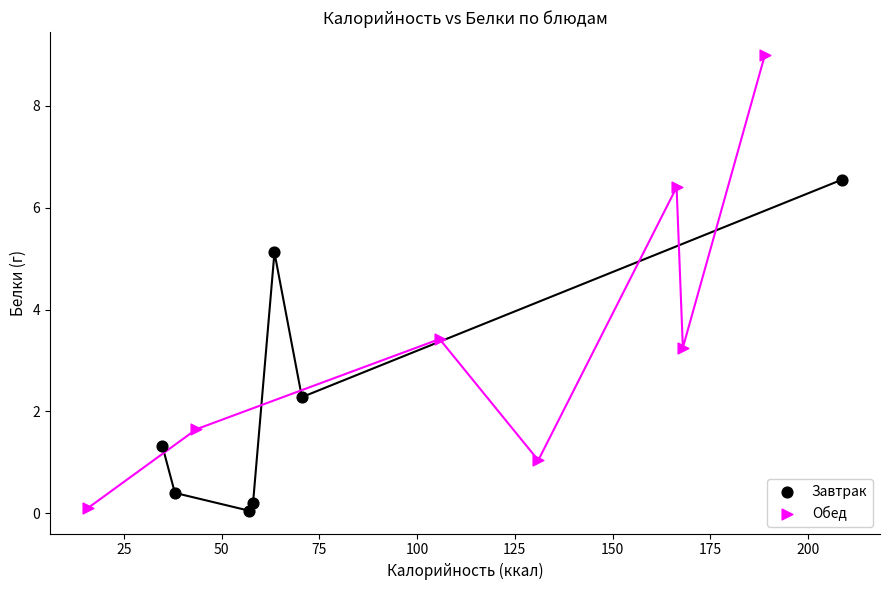

Which series reaches the maximum Y coordinate?

Обед